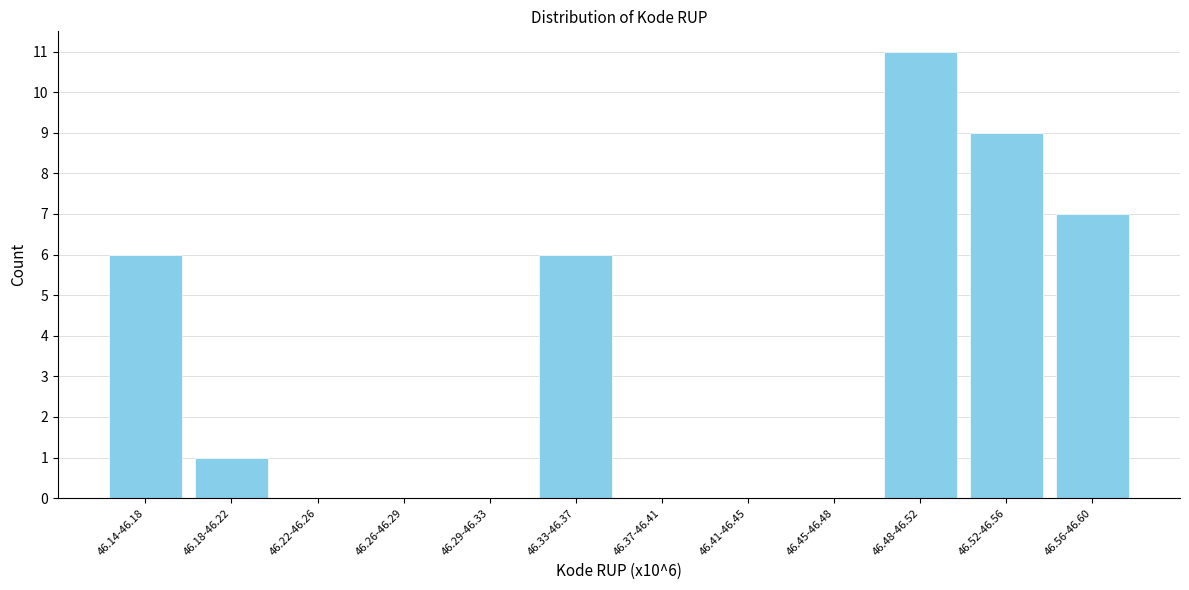

Reading left to right, transcribe all the data shown in this chart.

46.14-46.18=6	46.18-46.22=1	46.22-46.26=0	46.26-46.29=0	46.29-46.33=0	46.33-46.37=6	46.37-46.41=0	46.41-46.45=0	46.45-46.48=0	46.48-46.52=11	46.52-46.56=9	46.56-46.60=7